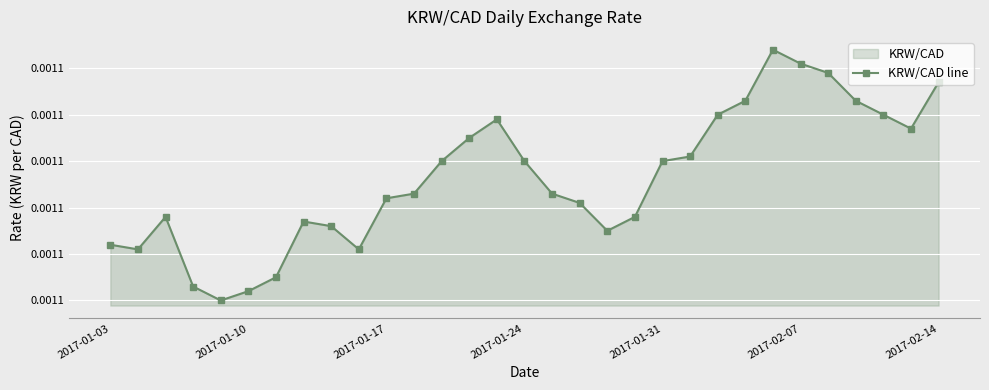

True or false: the data shows 0.0 at 2017-01-24.

True